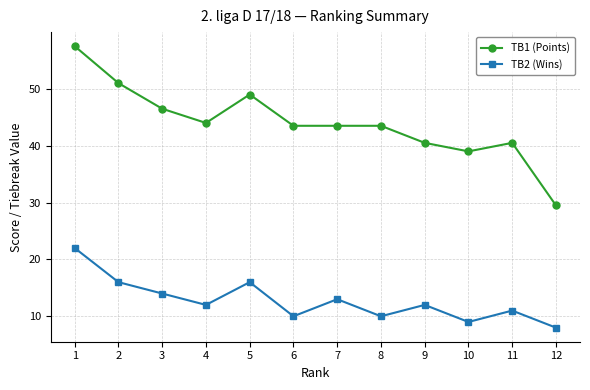

Reading right to left, what are all the values shown in this chart?

TB1 (Points): 29.5	40.5	39.0	40.5	43.5	43.5	43.5	49.0	44.0	46.5	51.0	57.5
TB2 (Wins): 8.0	11.0	9.0	12.0	10.0	13.0	10.0	16.0	12.0	14.0	16.0	22.0